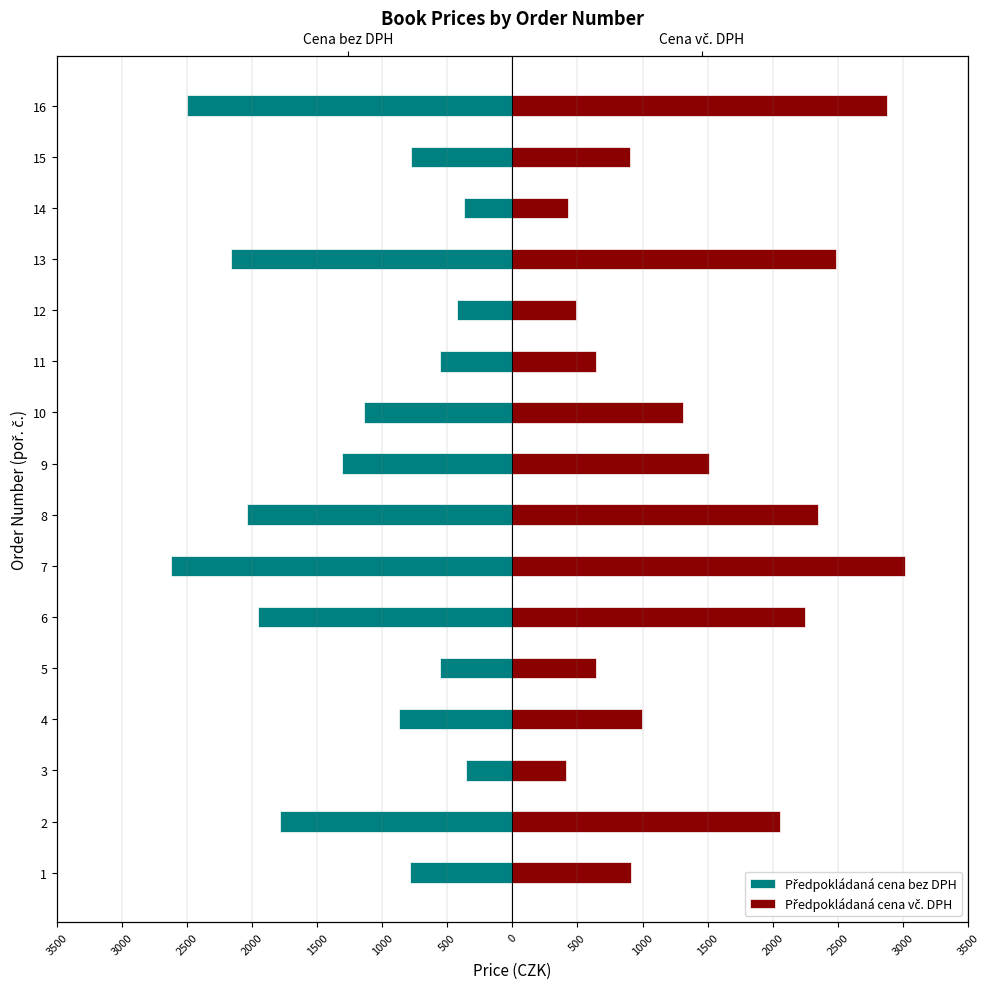

What is the difference between the second highest and second lowest values in the Předpokládaná cena vč. DPH series?

2447.0